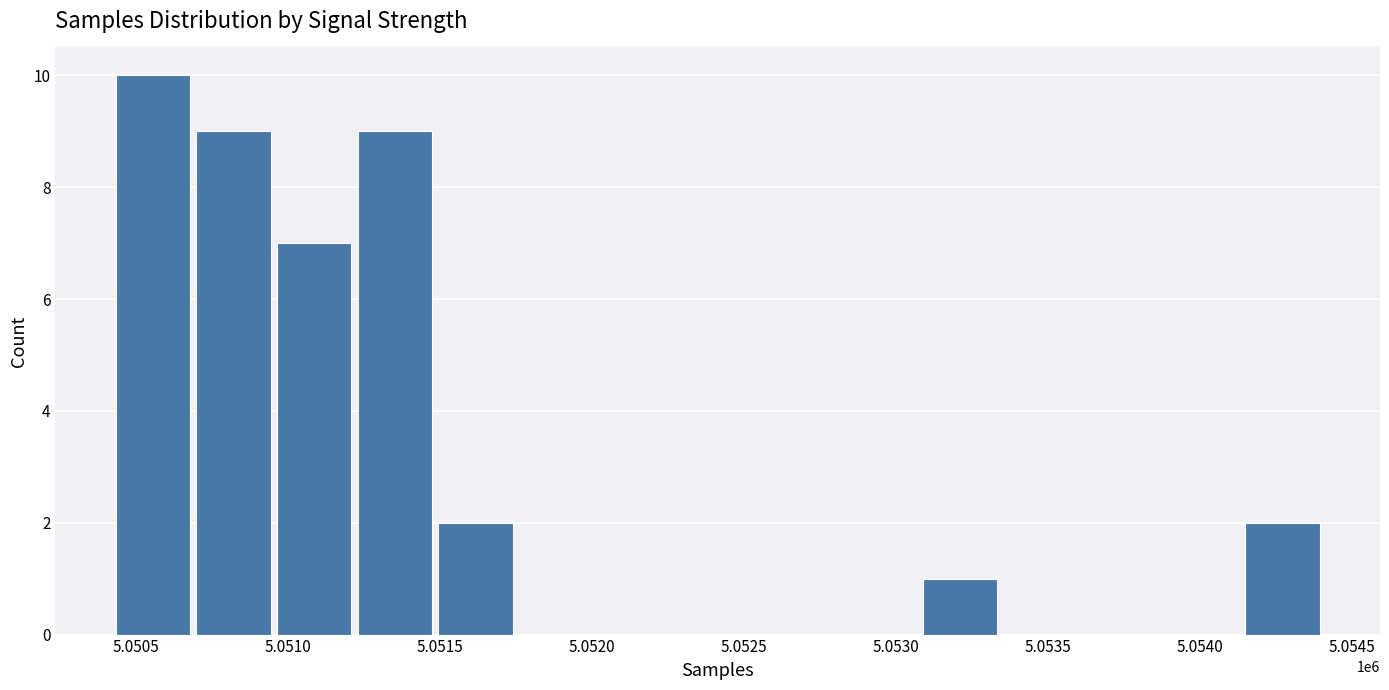

What is the sum of all values?

40